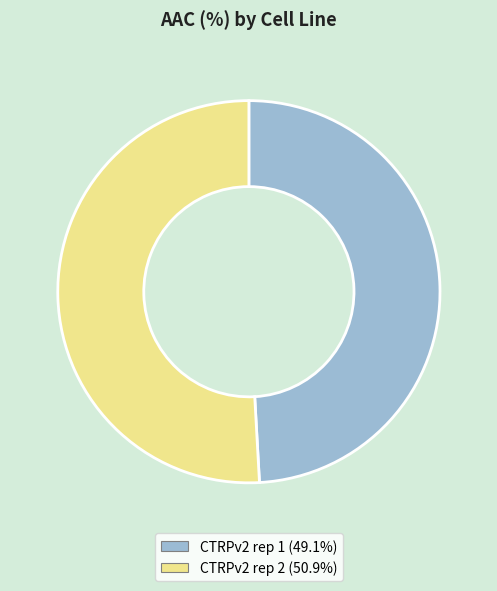

How many slices are in this pie chart?

2